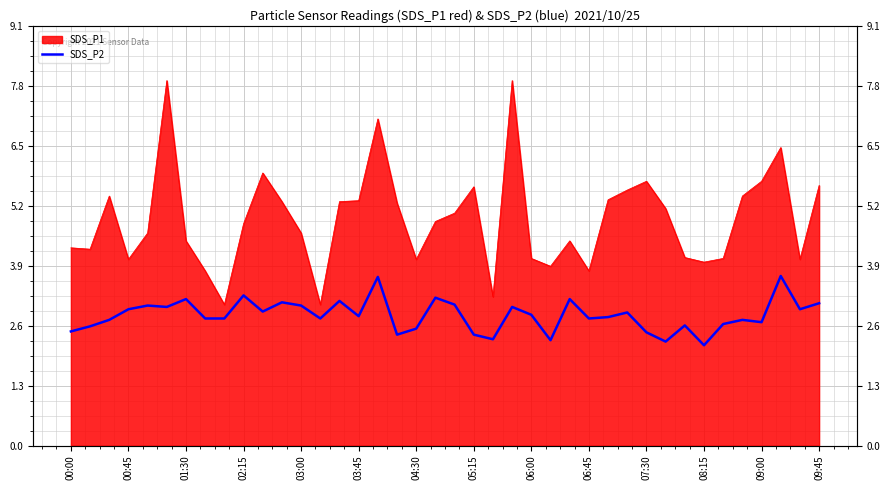

Reading right to left, what are all the values shown in this chart?

3.1	3.0	3.7	2.7	2.7	2.6	2.2	2.6	2.2	2.5	2.9	2.8	2.8	3.2	2.3	2.8	3.0	2.3	2.4	3.0	3.2	2.5	2.4	3.6	2.8	3.1	2.8	3.0	3.1	2.9	3.2	2.8	2.8	3.2	3.0	3.0	3.0	2.7	2.6	2.5